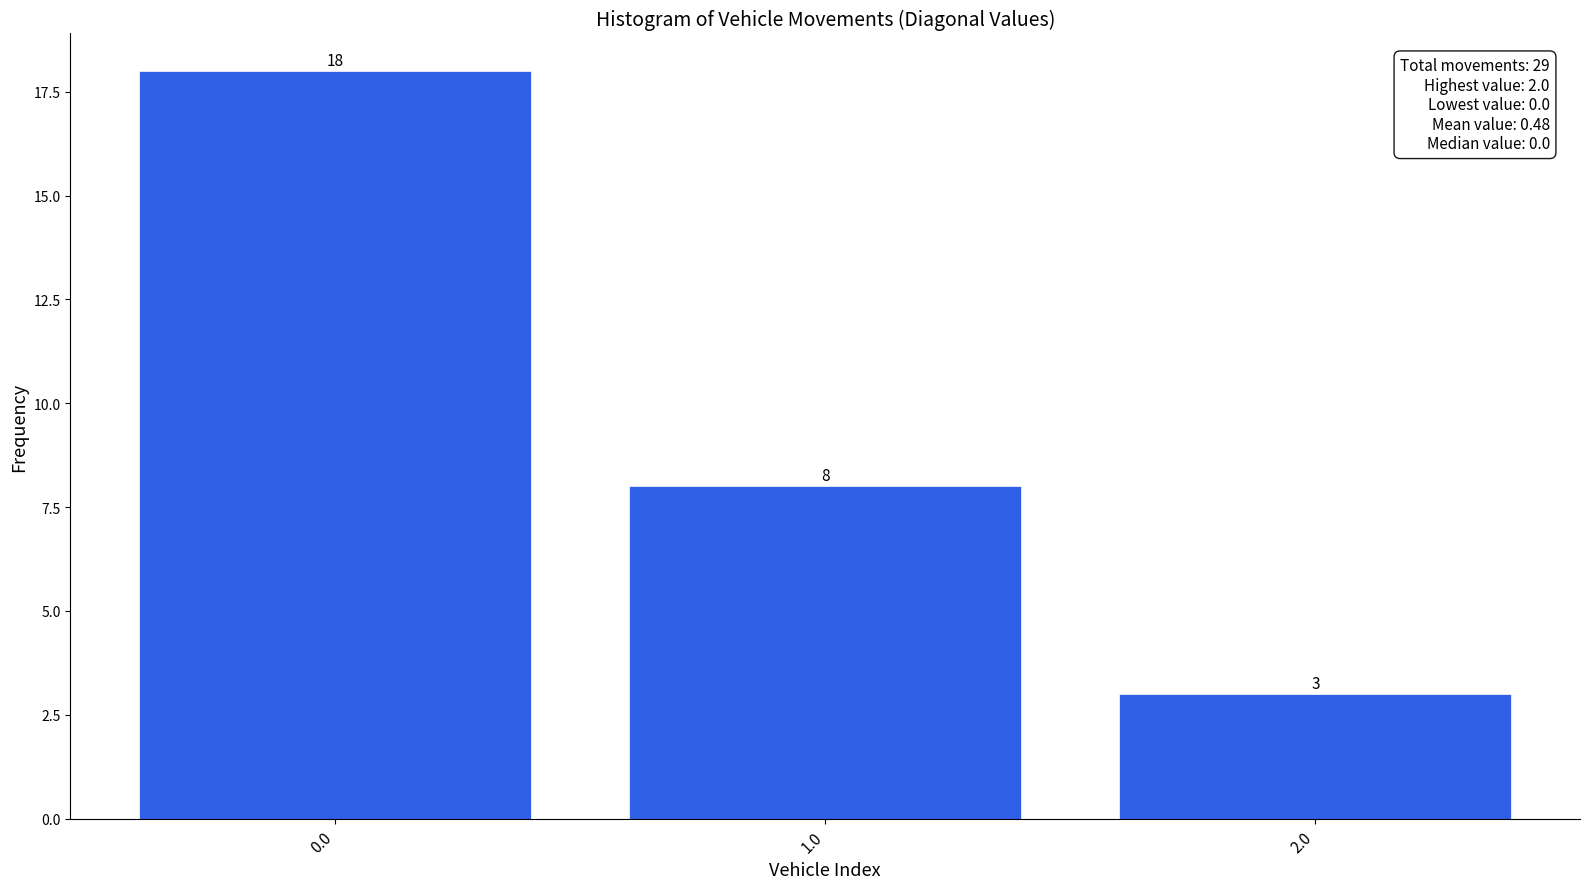

Reading left to right, list all the values displayed in this chart.

18	8	3